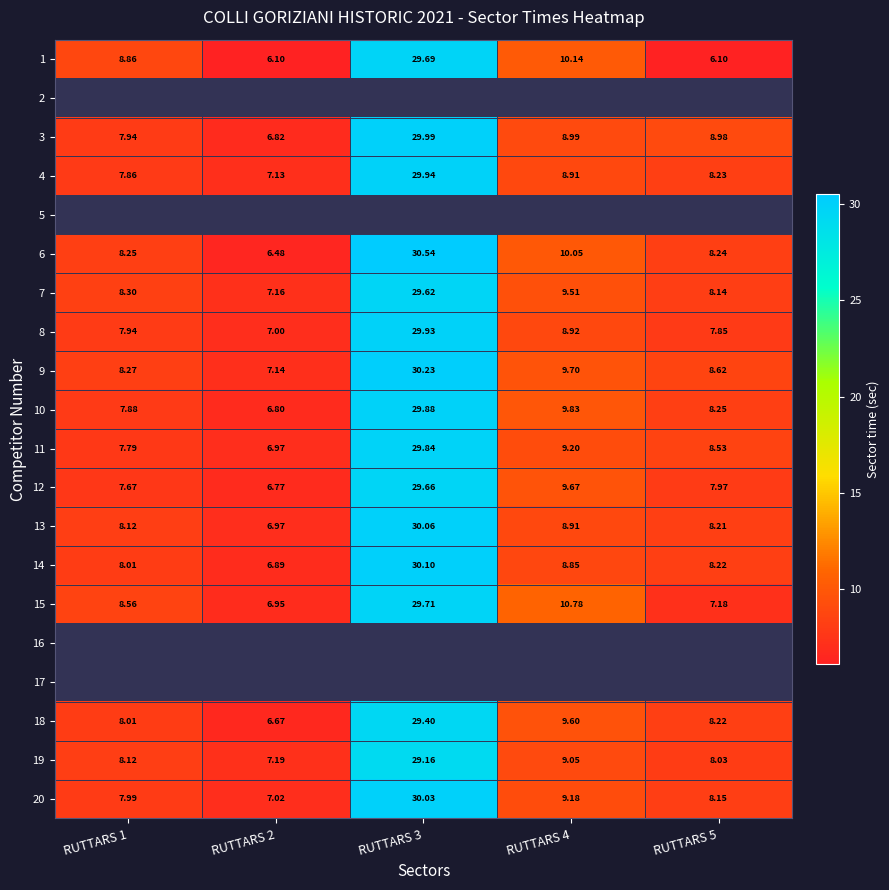

What is the sum of the 20 values at RUTTARS 3 and RUTTARS 5?

38.2